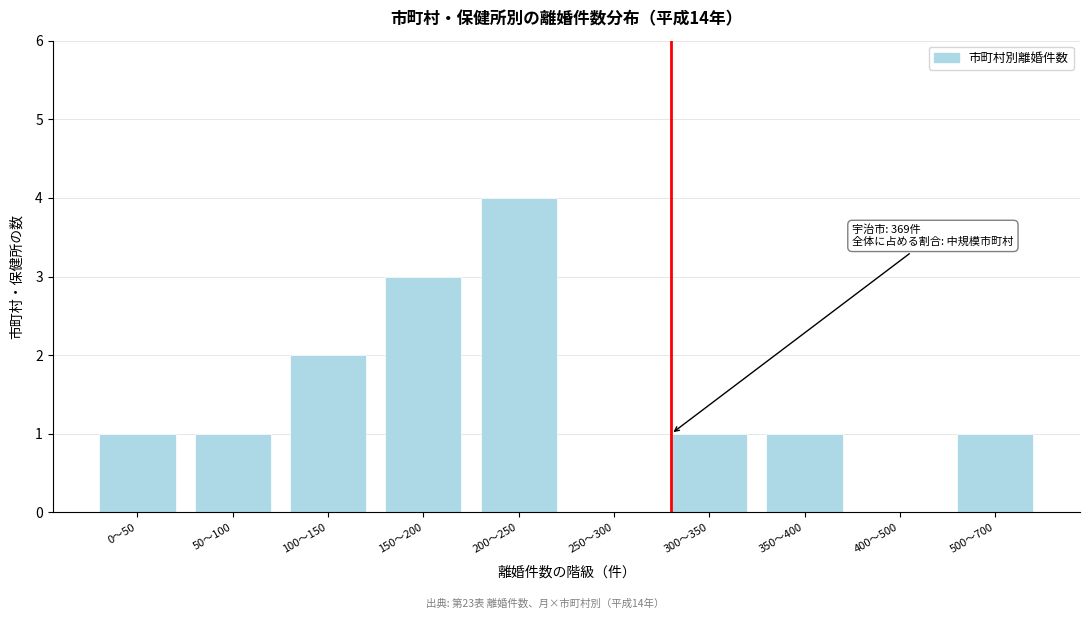

Reading right to left, transcribe all the data shown in this chart.

500〜700=1	400〜500=0	350〜400=1	300〜350=1	250〜300=0	200〜250=4	150〜200=3	100〜150=2	50〜100=1	0〜50=1